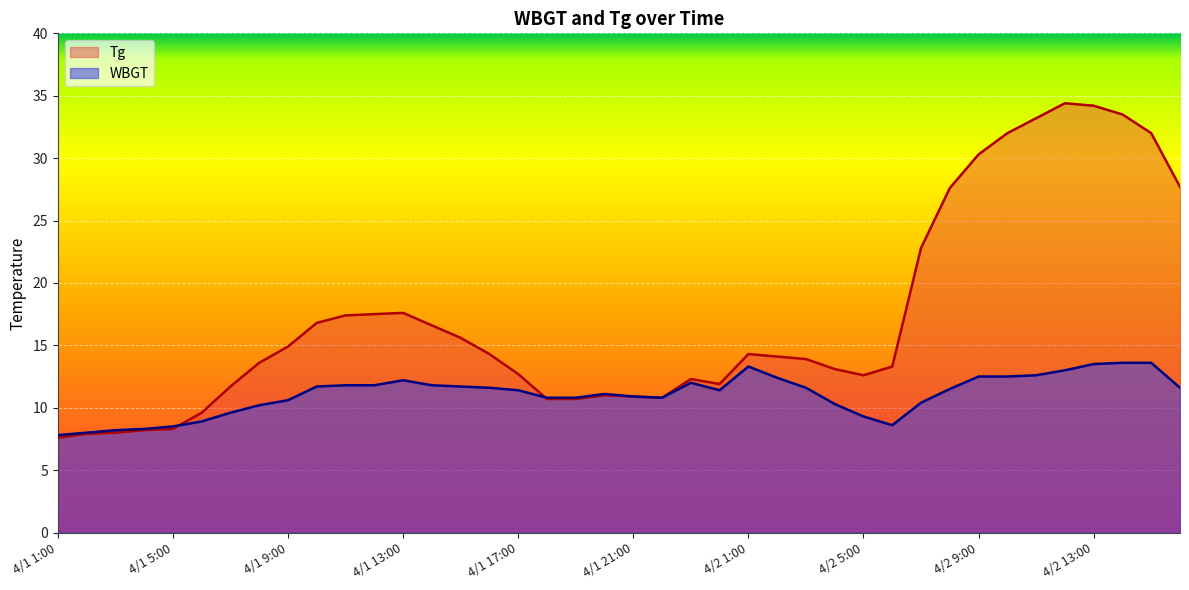

True or false: Tg and WBGT cross at least once.

True